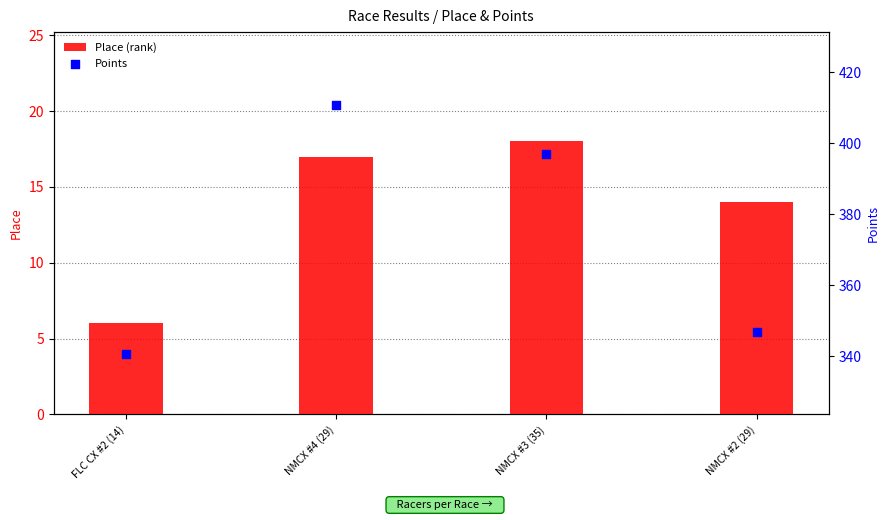

Which series contains the lowest Y value?

Place (rank)